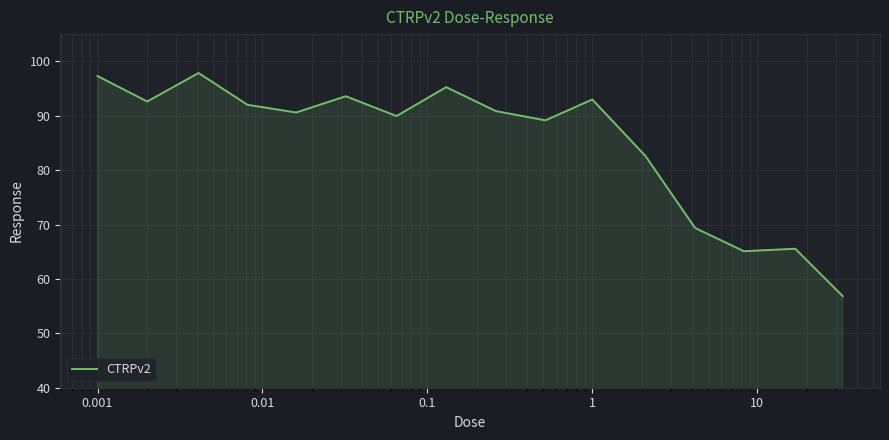

What is the difference between the maximum and minimum values?

41.0